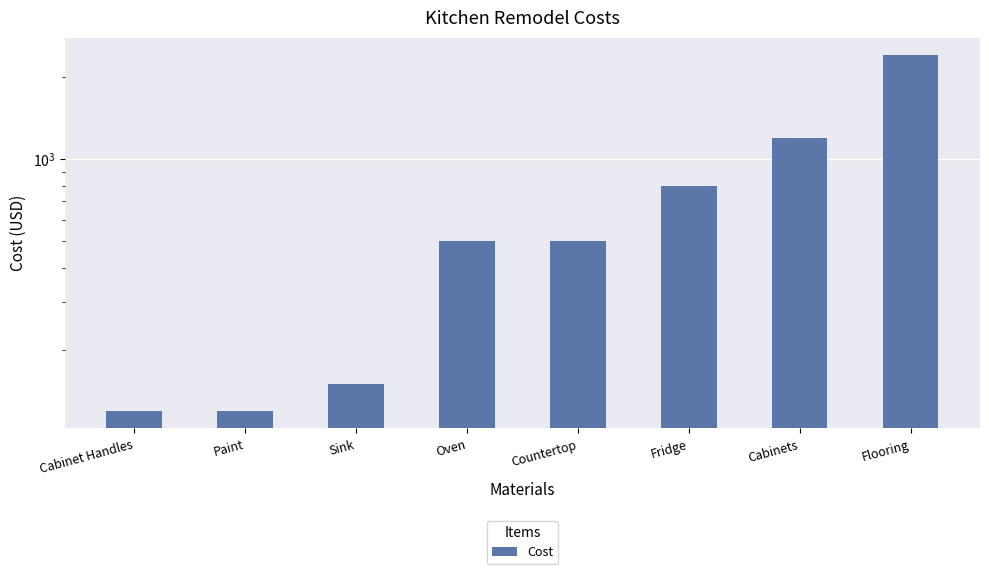

Rank the categories by value from lowest to highest.

Cabinet Handles, Paint, Sink, Oven, Countertop, Fridge, Cabinets, Flooring